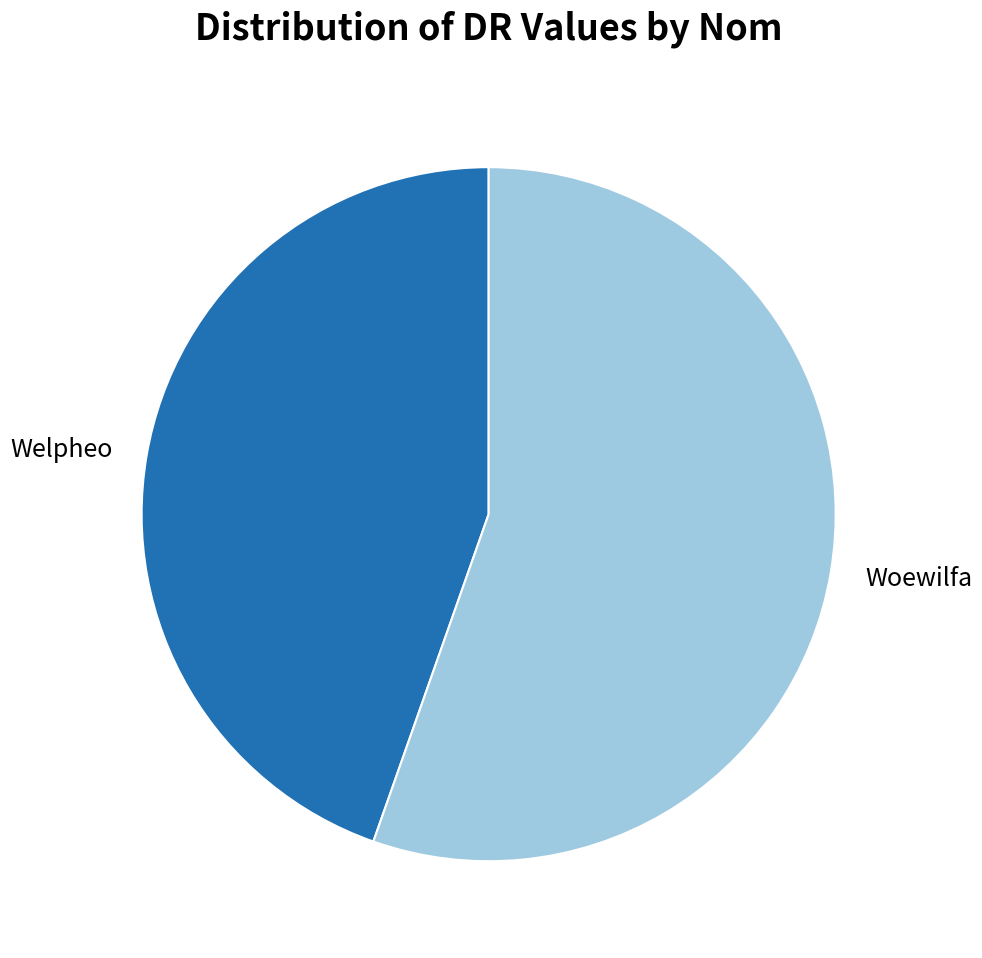

Does Woewilfa account for over 50% of the chart?

Yes